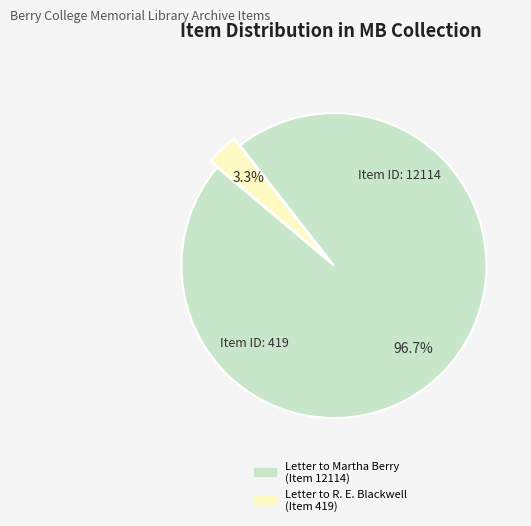

Which has a higher value, Letter to Martha Berry (Item 12114) or Letter to R. E. Blackwell (Item 419)?

Letter to Martha Berry (Item 12114)